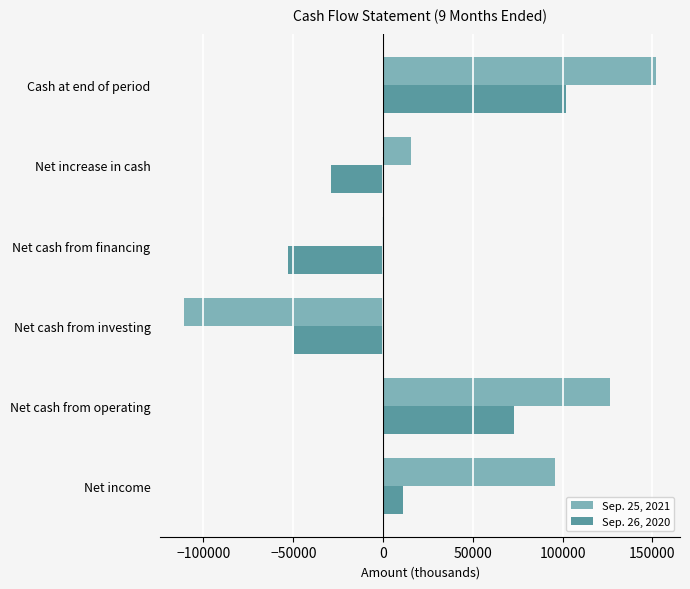

Which label corresponds to the largest value in the chart?

Cash at end of period